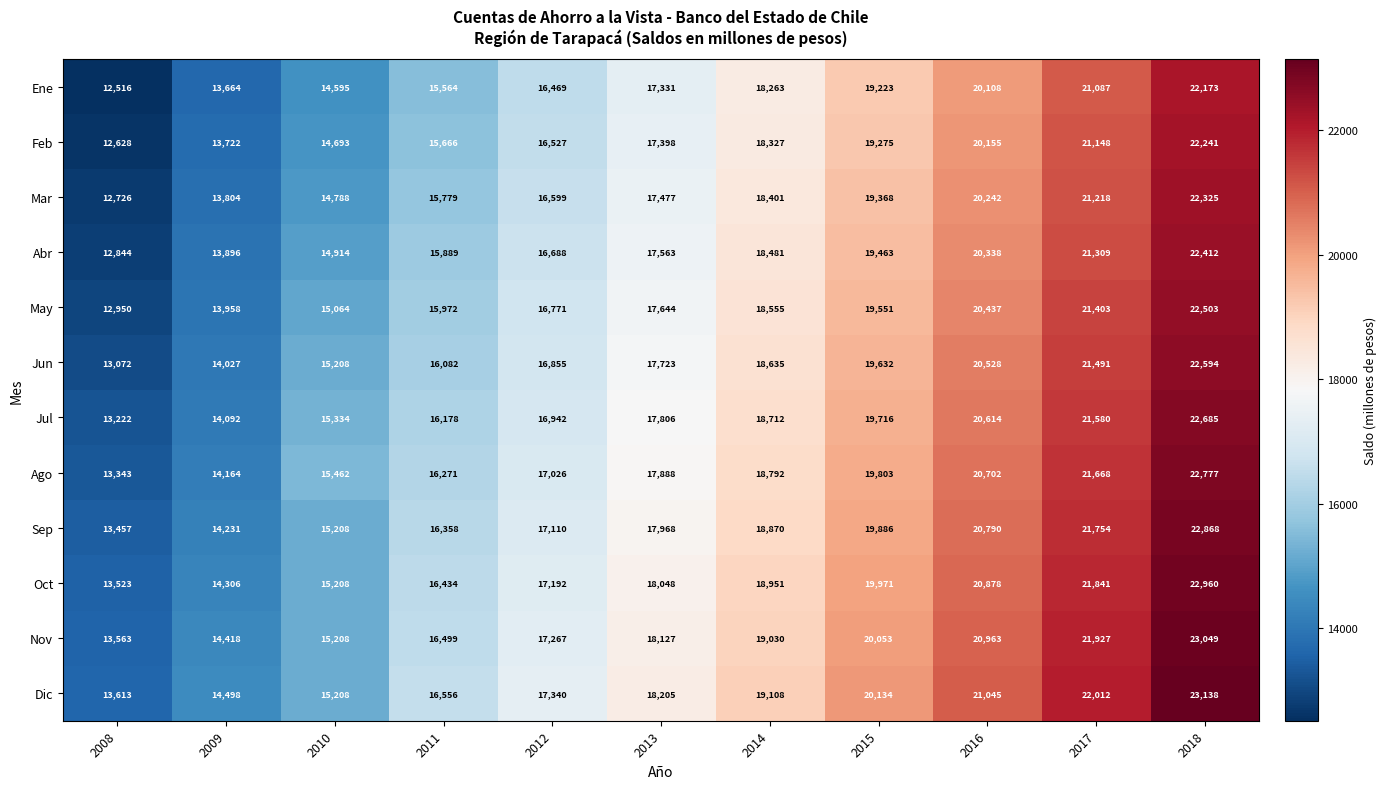

Rank the categories by Abr value from lowest to highest.

2008, 2009, 2010, 2011, 2012, 2013, 2014, 2015, 2016, 2017, 2018